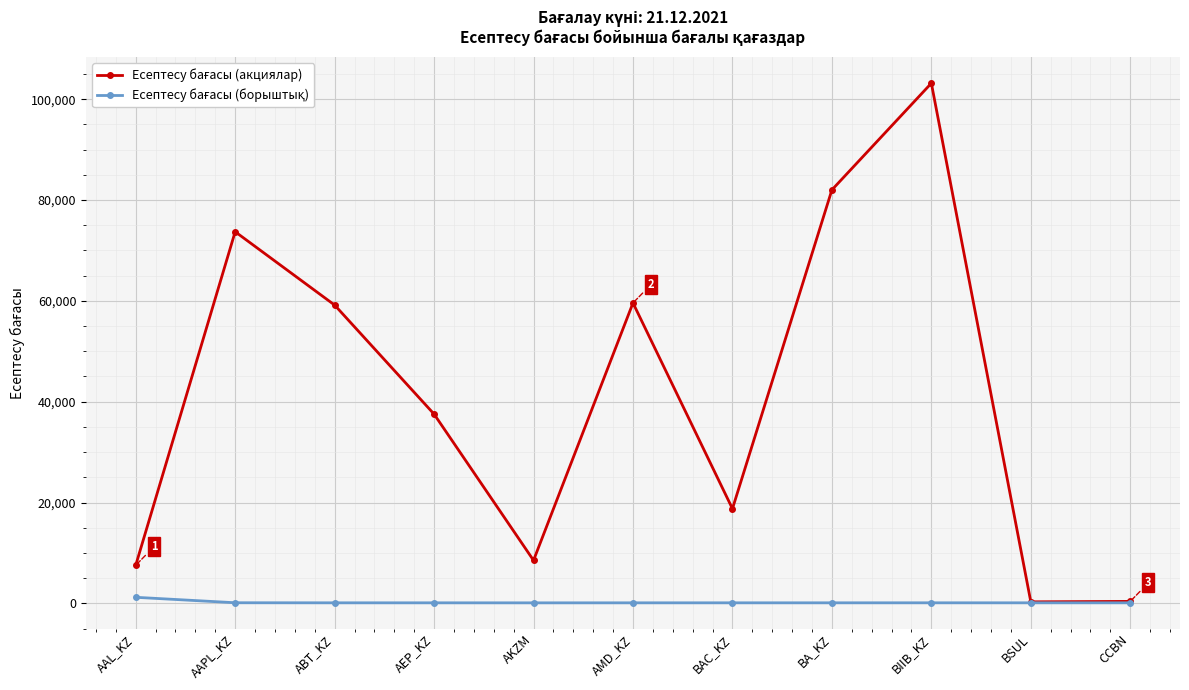

What is the label of the 4th point from the right?

BA_KZ